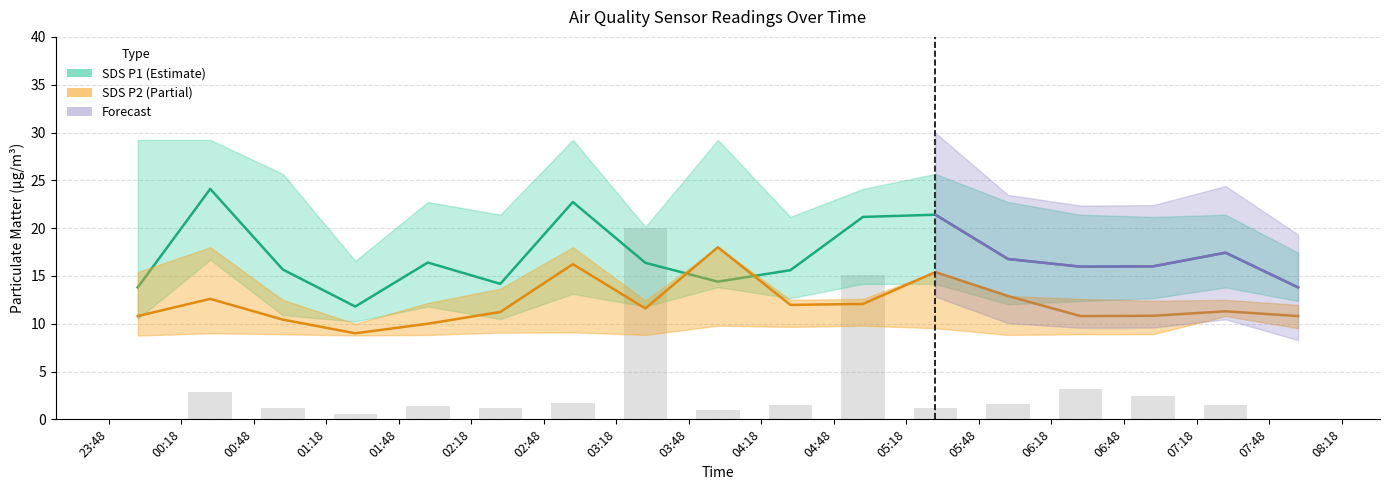

The Max_cycle series shows 0.6 at 03:48. True or false?

False